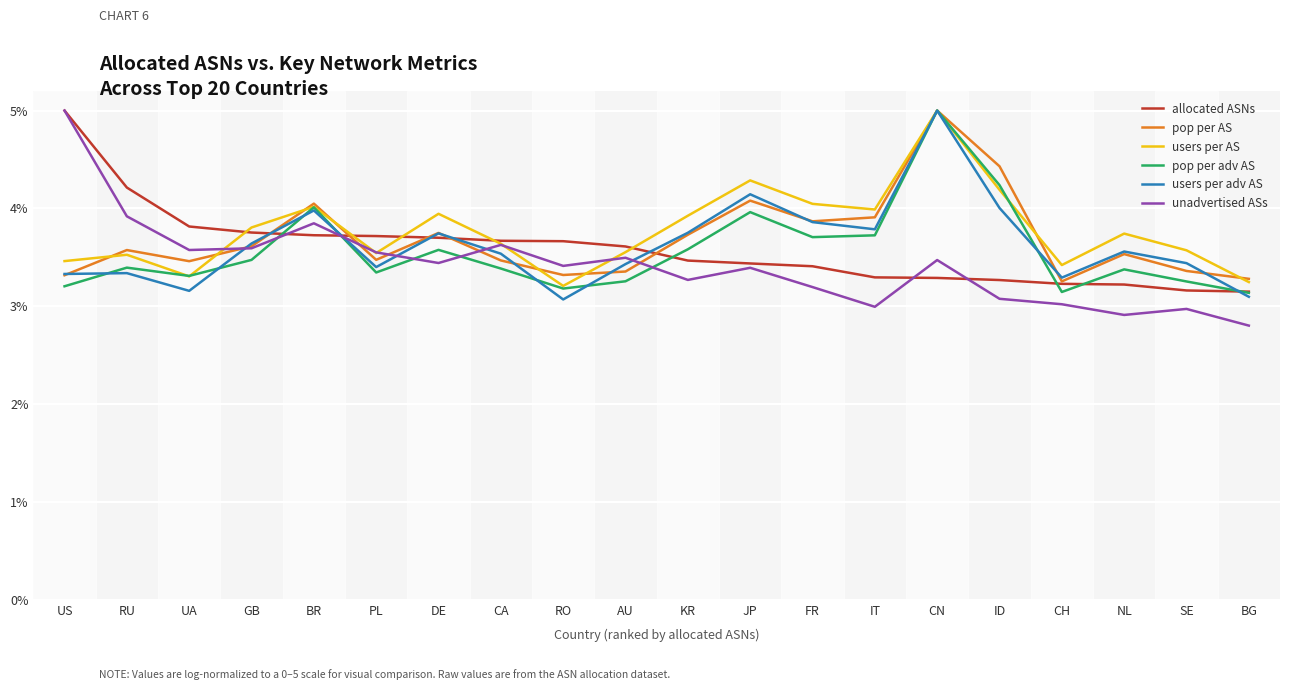

Does the chart display data point markers on the line(s)?

No